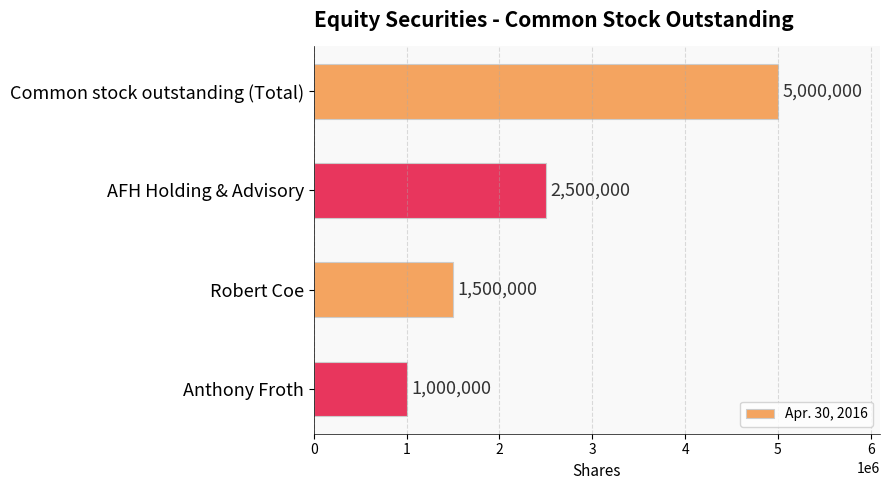

List the labels in order of value, smallest first.

Anthony Froth, Robert Coe, AFH Holding & Advisory, Common stock outstanding (Total)